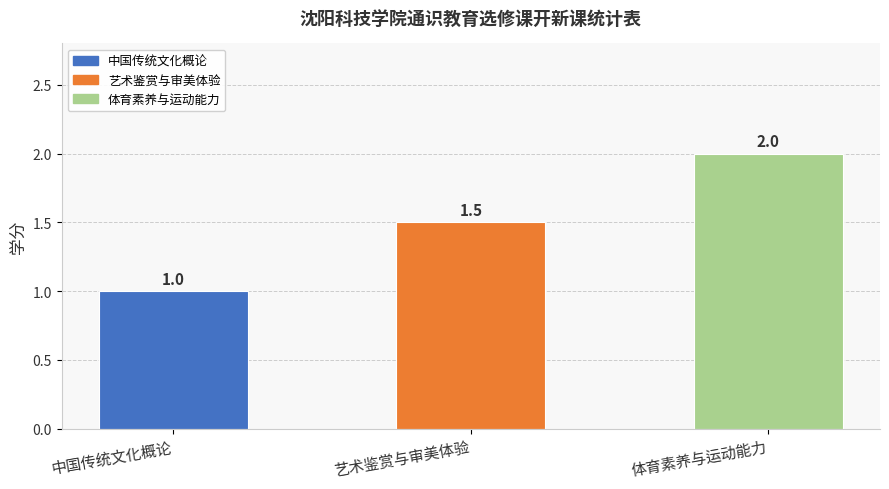

Between 体育素养与运动能力 and 中国传统文化概论, which is larger?

体育素养与运动能力